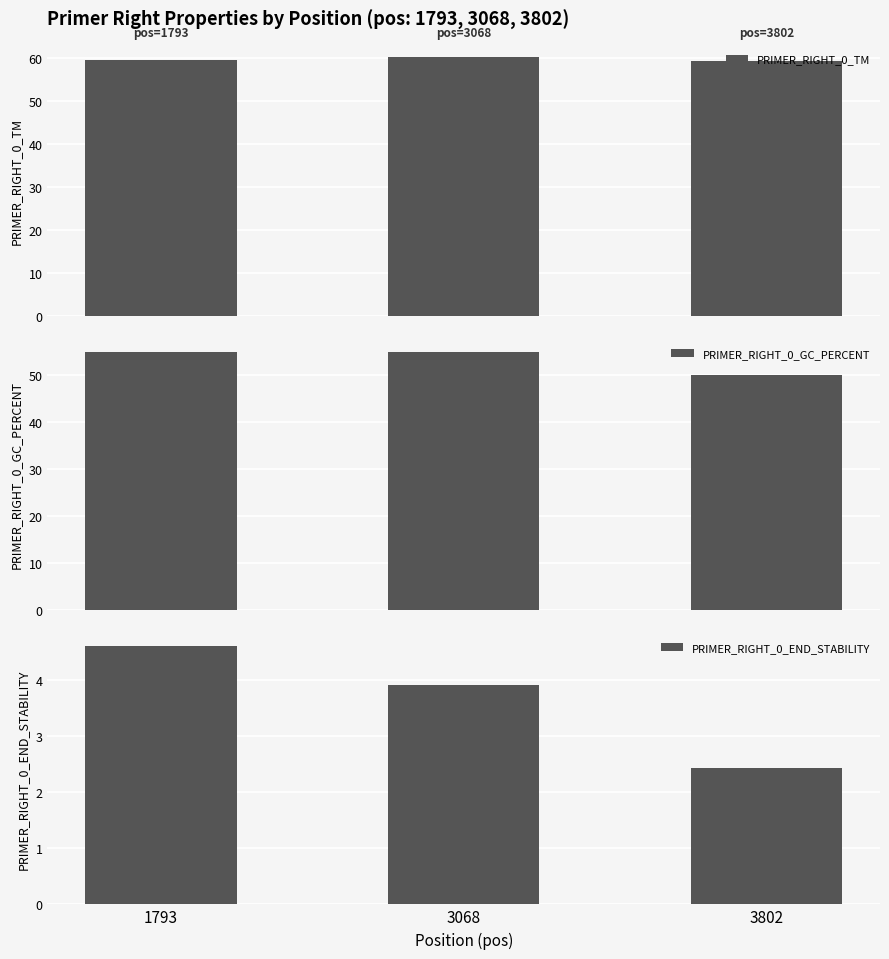

What is the value of the PRIMER_RIGHT_0_TM bar at the 3rd from the left?

59.3